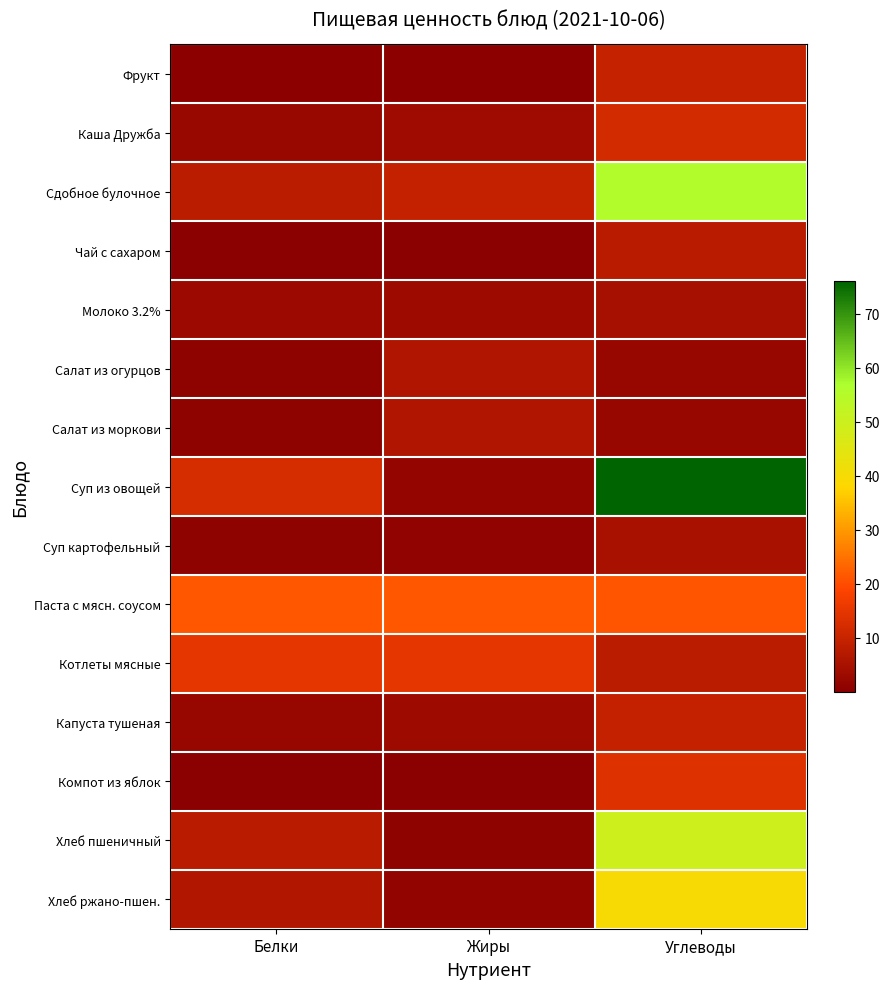

Rank the series by their maximum value, from highest to lowest.

Суп из овощей, Сдобное булочное, Хлеб пшеничный, Хлеб ржано-пшен., Паста с мясн. соусом, Котлеты мясные, Компот из яблок, Каша Дружба, Фрукт, Капуста тушеная, Чай с сахаром, Салат из огурцов, Салат из моркови, Суп картофельный, Молоко 3.2%